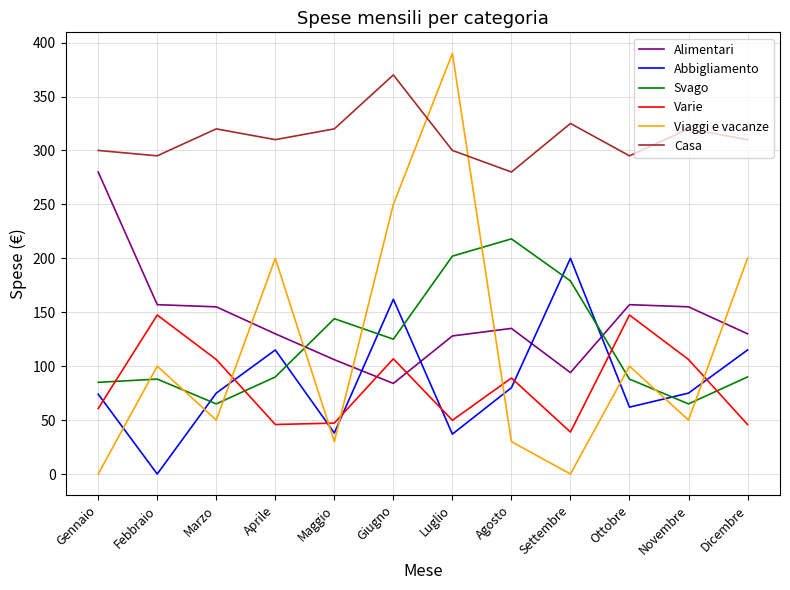

What is the difference between the Varie values at Giugno and Luglio?

57.0